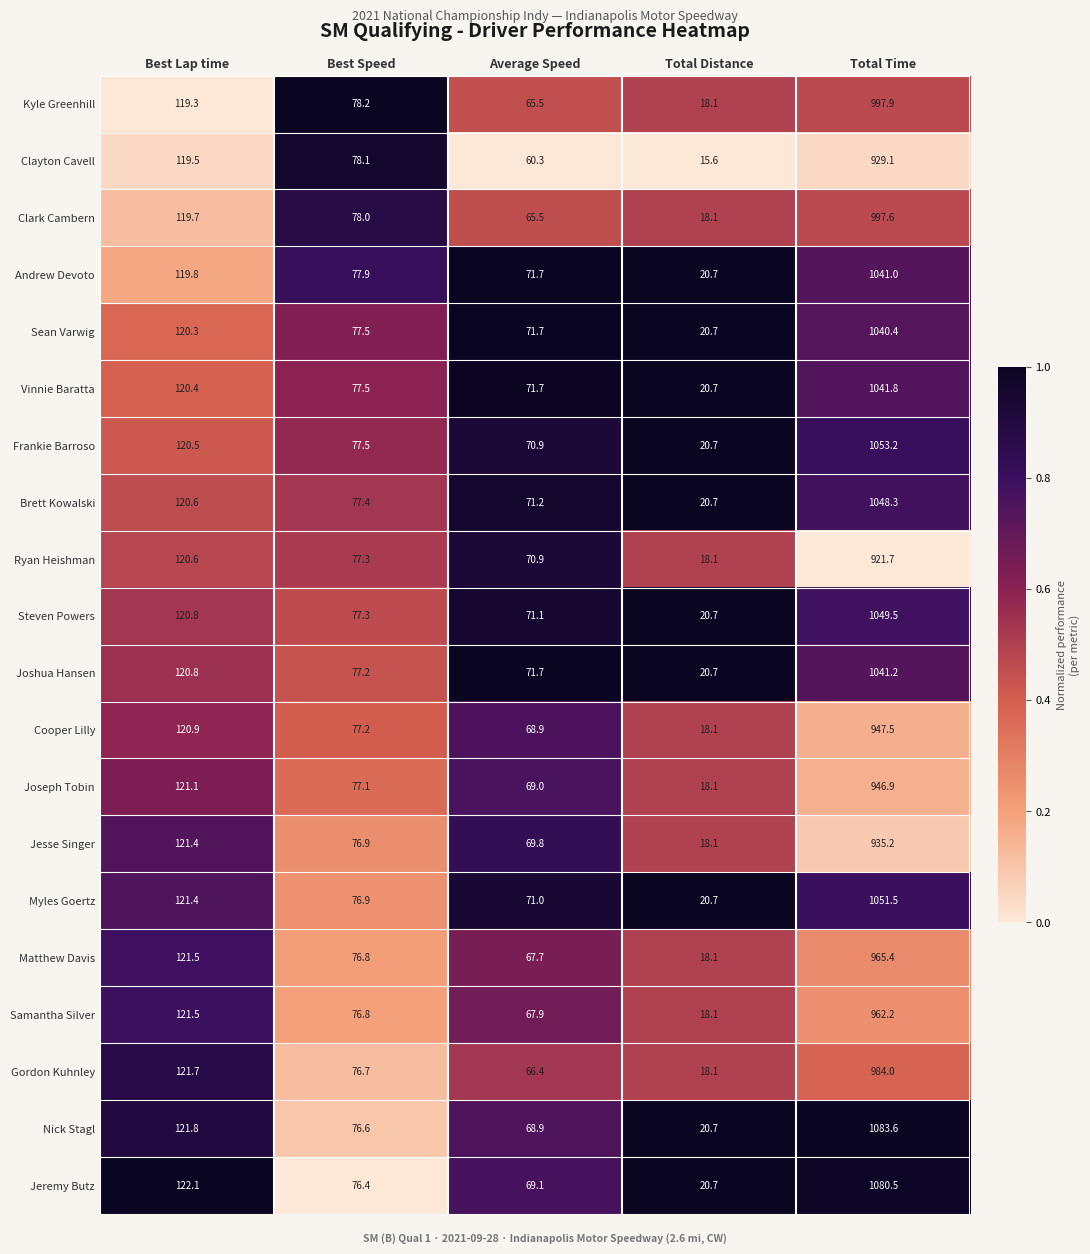

List the series in order of their peak value, lowest first.

Ryan Heishman, Clayton Cavell, Jesse Singer, Joseph Tobin, Cooper Lilly, Samantha Silver, Matthew Davis, Gordon Kuhnley, Clark Cambern, Kyle Greenhill, Sean Varwig, Andrew Devoto, Joshua Hansen, Vinnie Baratta, Brett Kowalski, Steven Powers, Myles Goertz, Frankie Barroso, Jeremy Butz, Nick Stagl